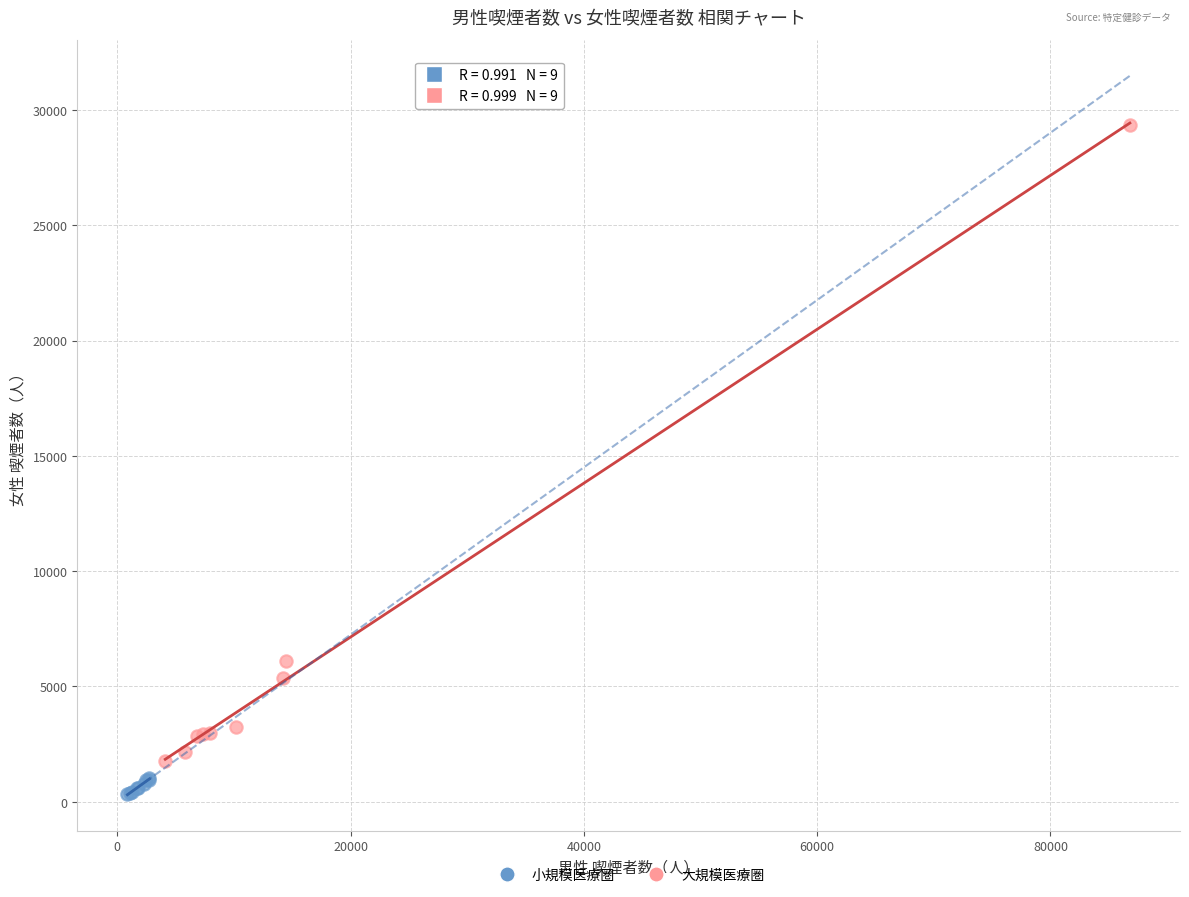

Which series has the largest Y range (max minus min)?

大規模医療圏